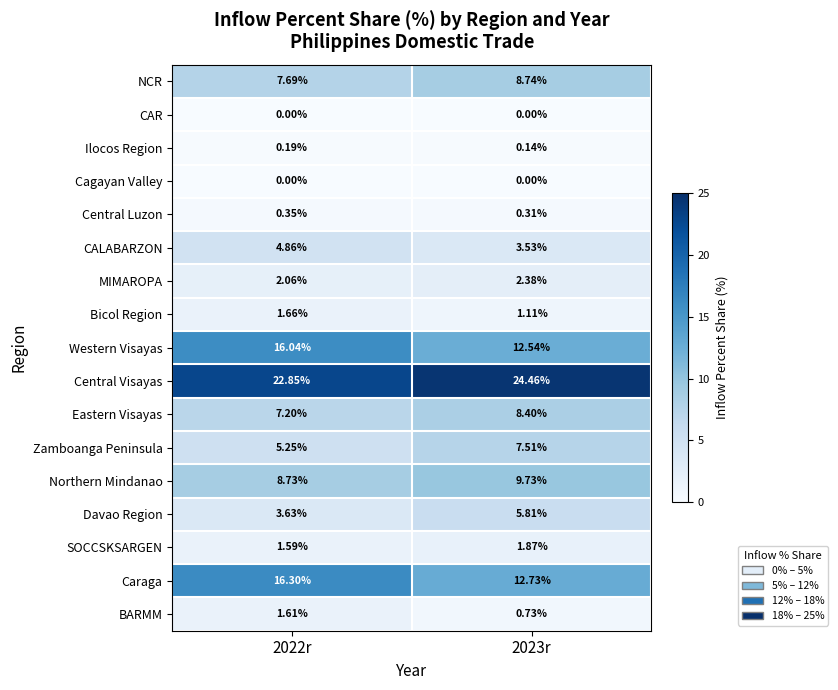

Is the value of MIMAROPA at 2022r greater than the value of Eastern Visayas at 2022r?

No